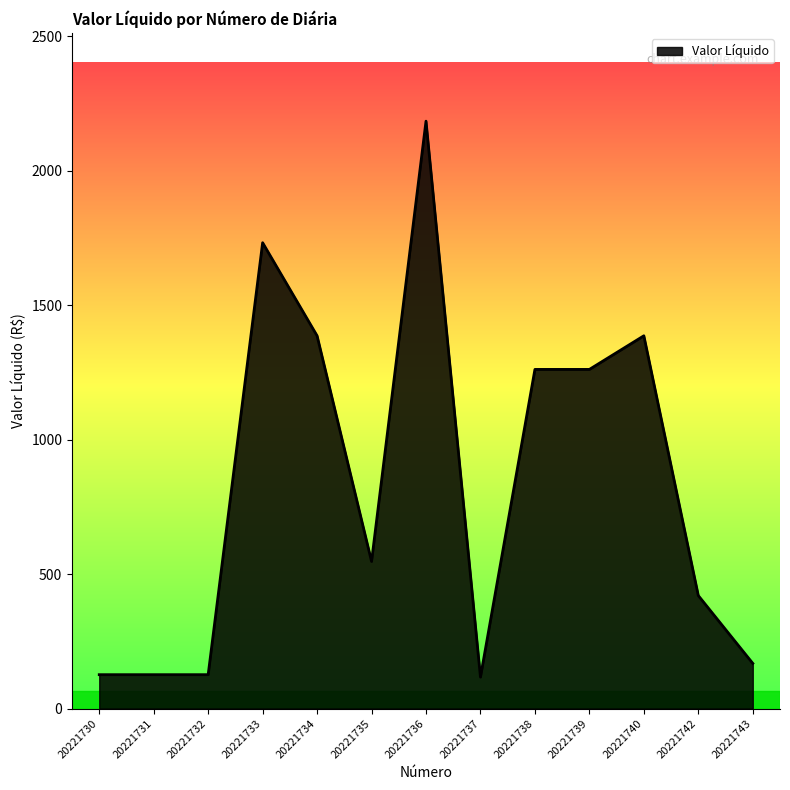

What is the sum of all values?

10840